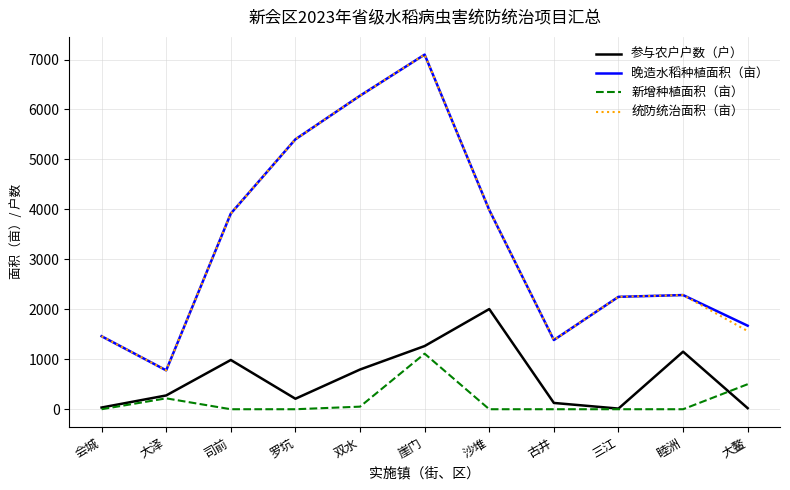

What is the minimum value for 统防统治面积（亩）?

778.4